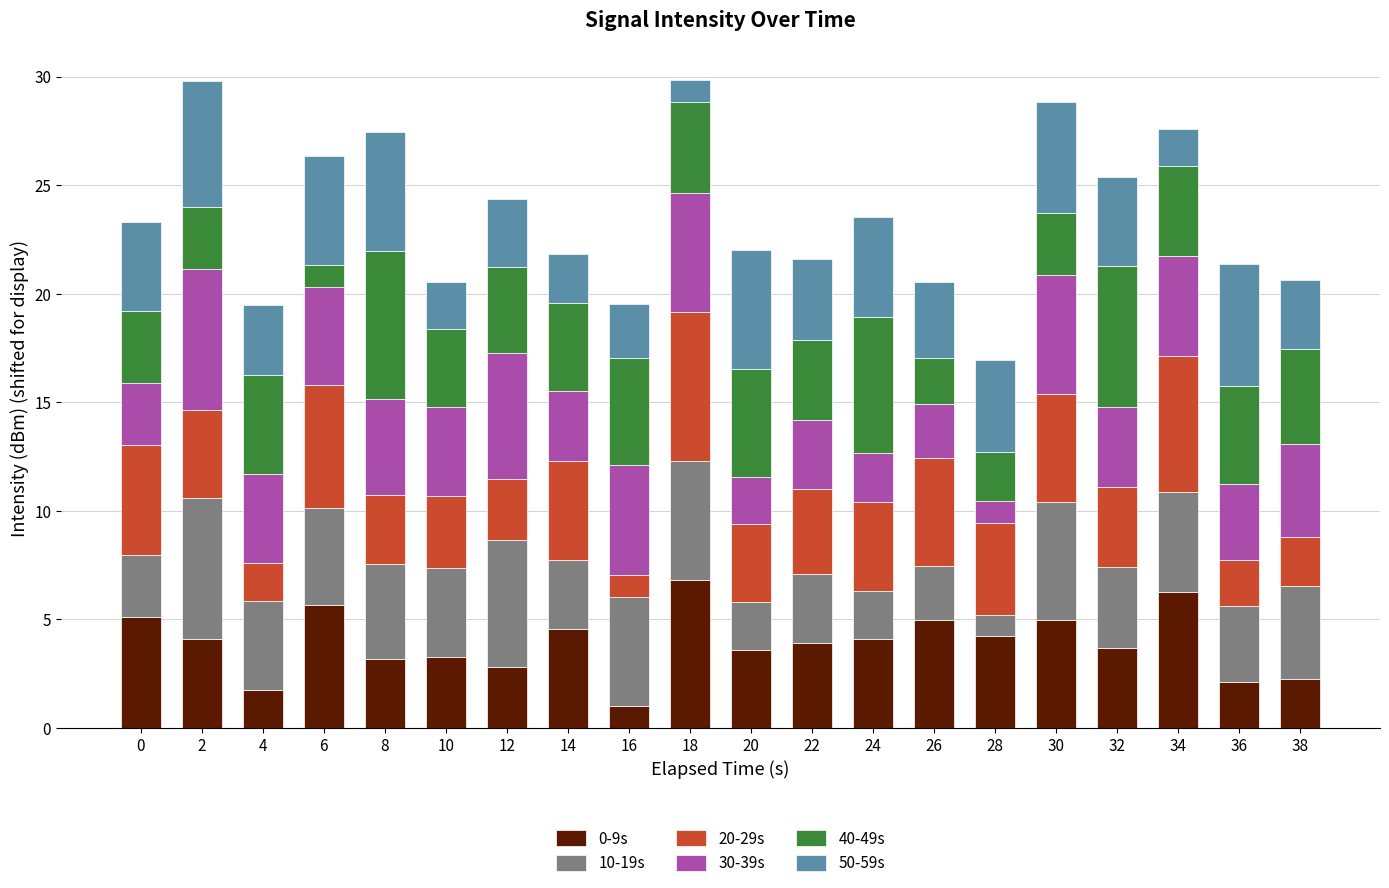

What is the maximum value for 0-9s?

6.8